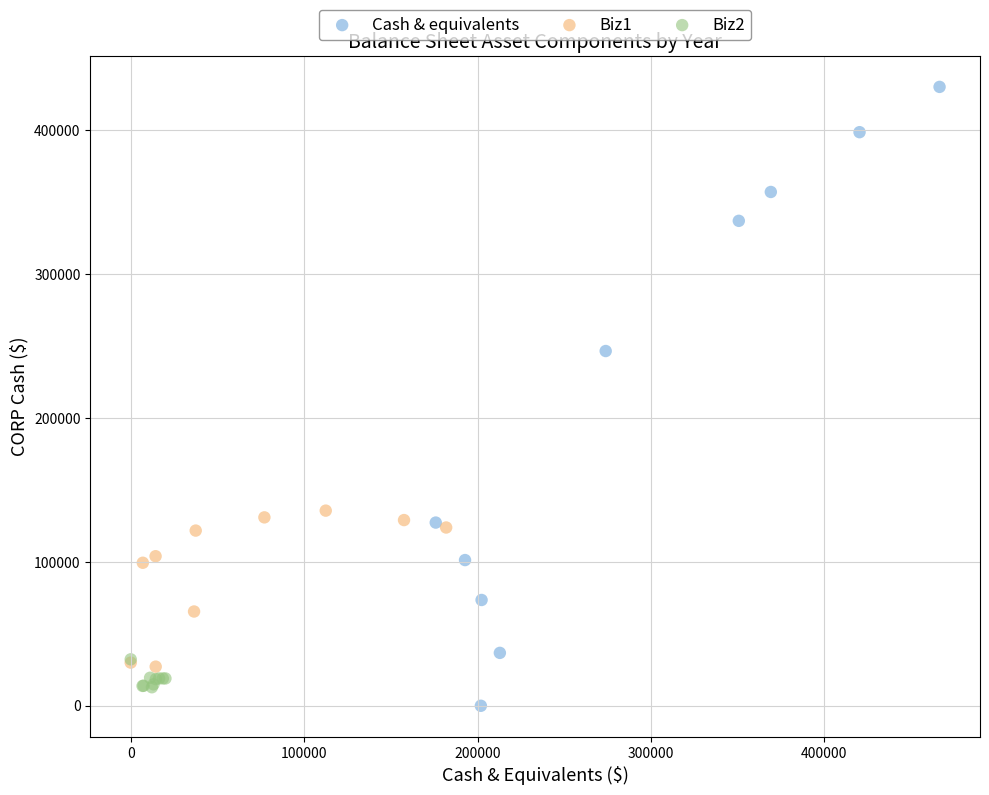

Which series contains the highest Y value?

Cash & equivalents